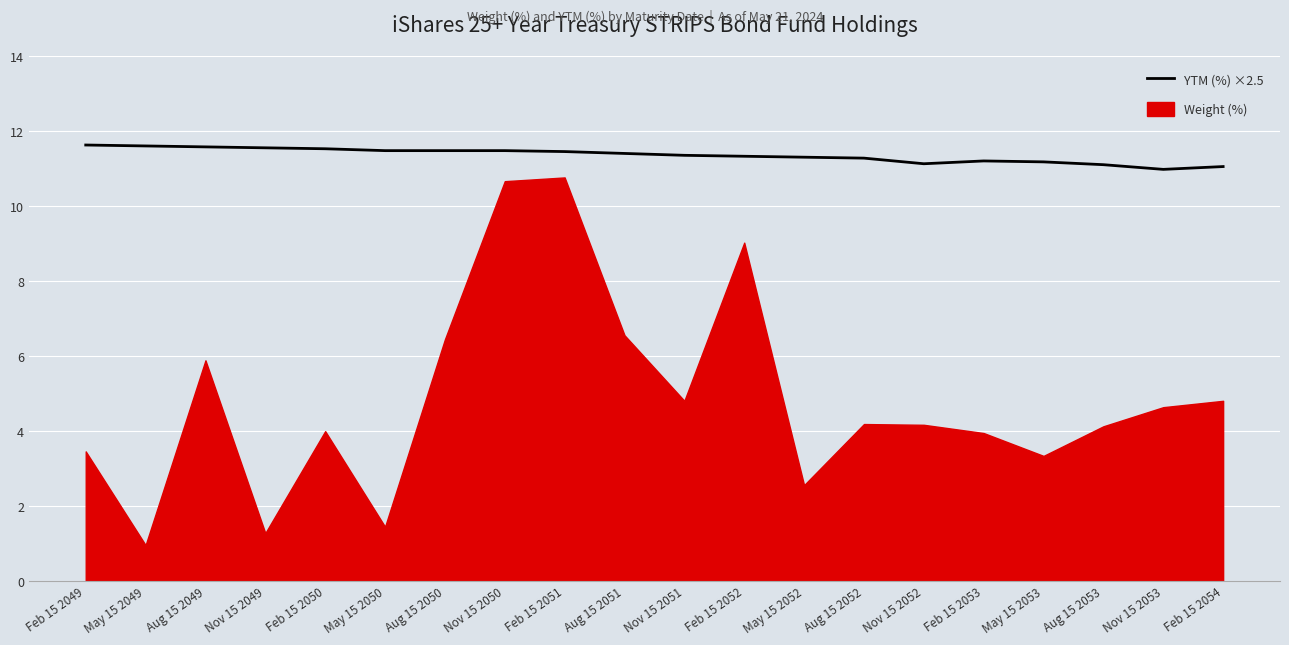

Count the number of values greater than 11.

19